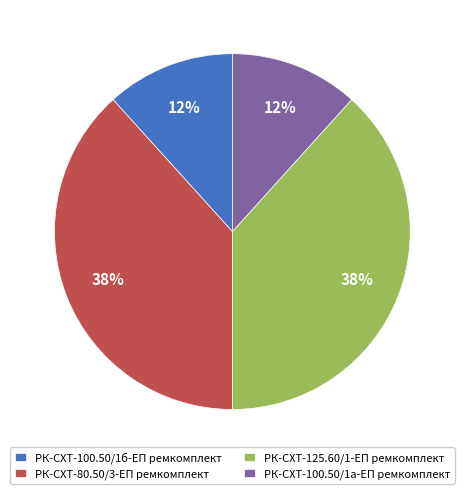

What is the ratio of the value at РК-СХТ-100.50/1б-ЕП ремкомплект to the value at РК-СХТ-80.50/3-ЕП ремкомплект?

0.3